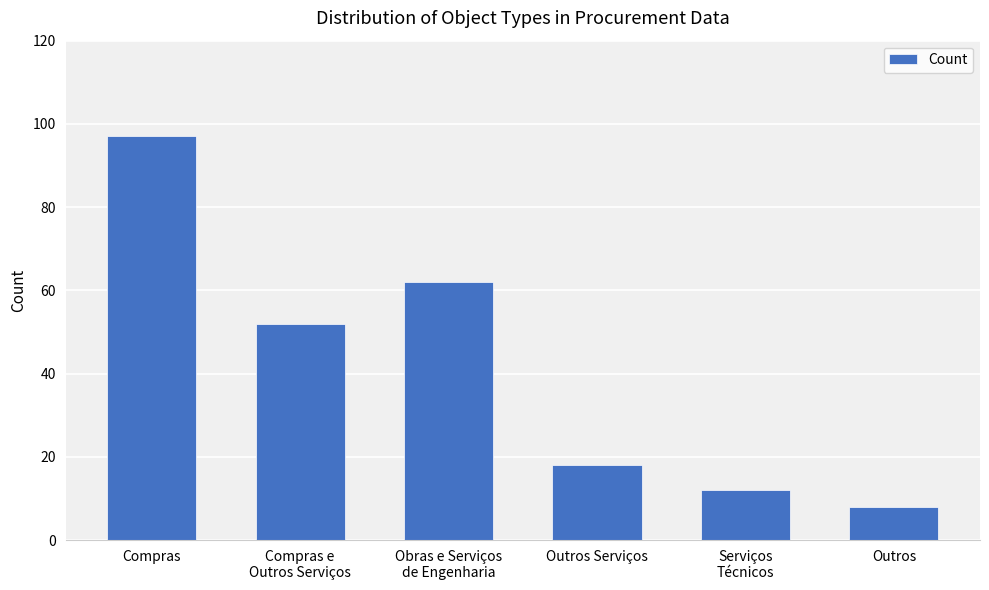

Count the number of data series in this chart.

1